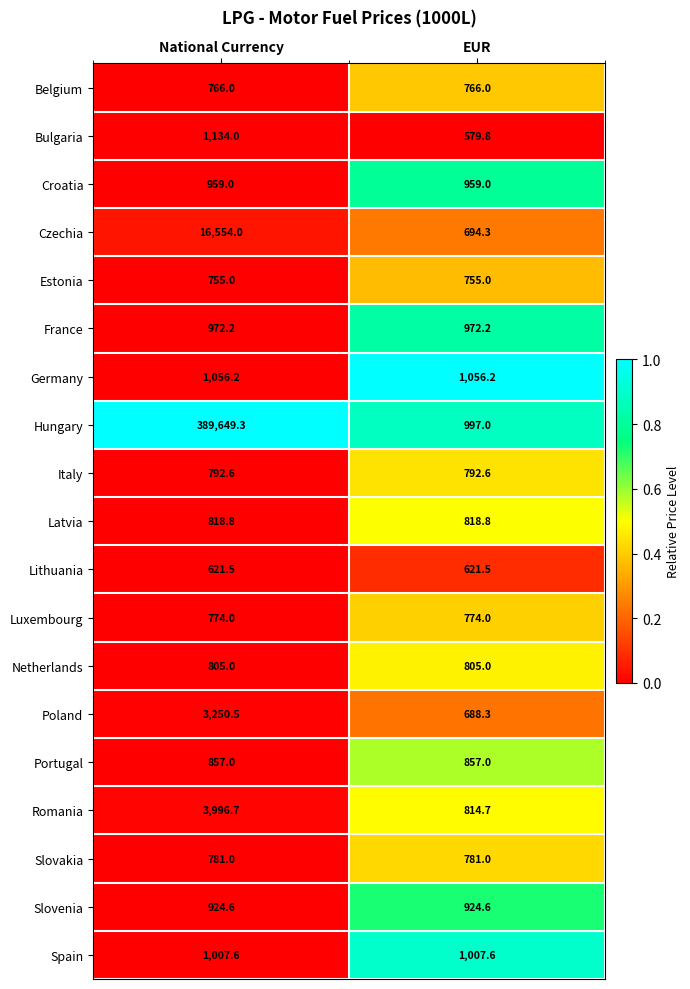

Which category has the lowest value across all series?

EUR